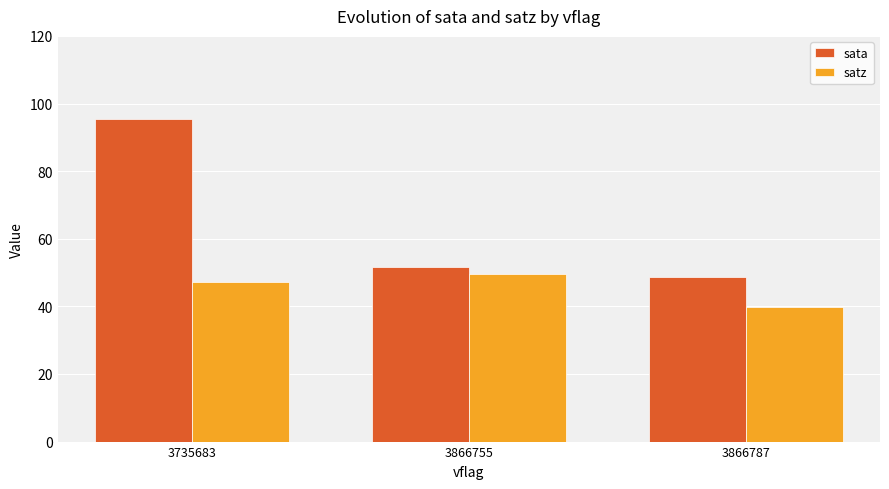

How many distinct data groups are displayed?

2